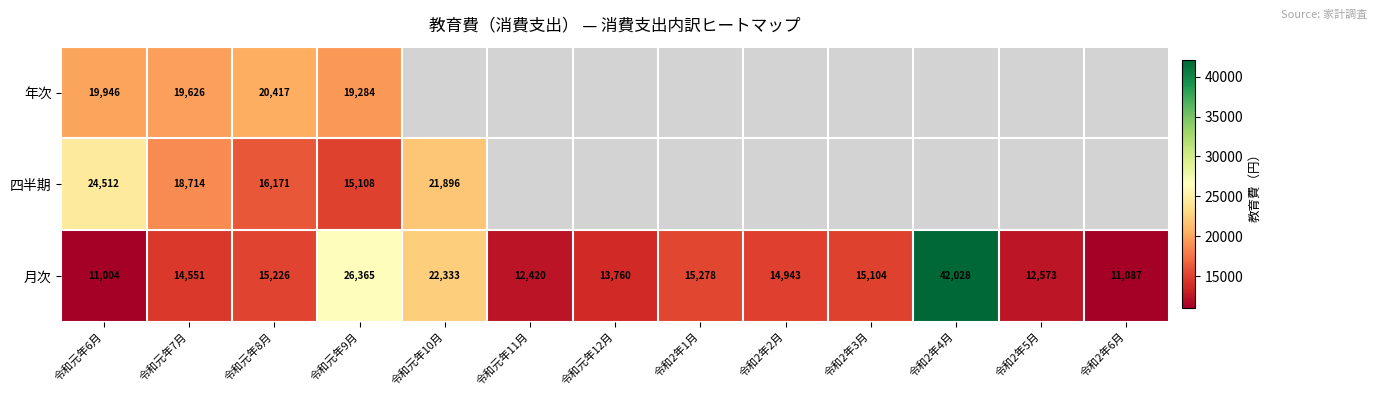

What is the total value across all series at 令和元年6月?

55462